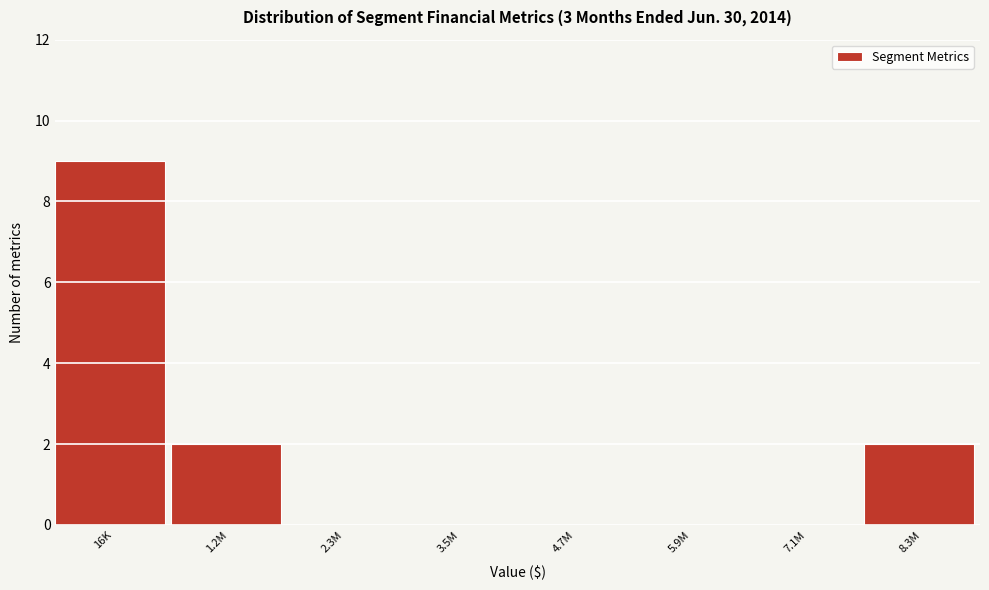

Reading right to left, what are all the values shown in this chart?

8.3M=2	7.1M=0	5.9M=0	4.7M=0	3.5M=0	2.3M=0	1.2M=2	16K=9